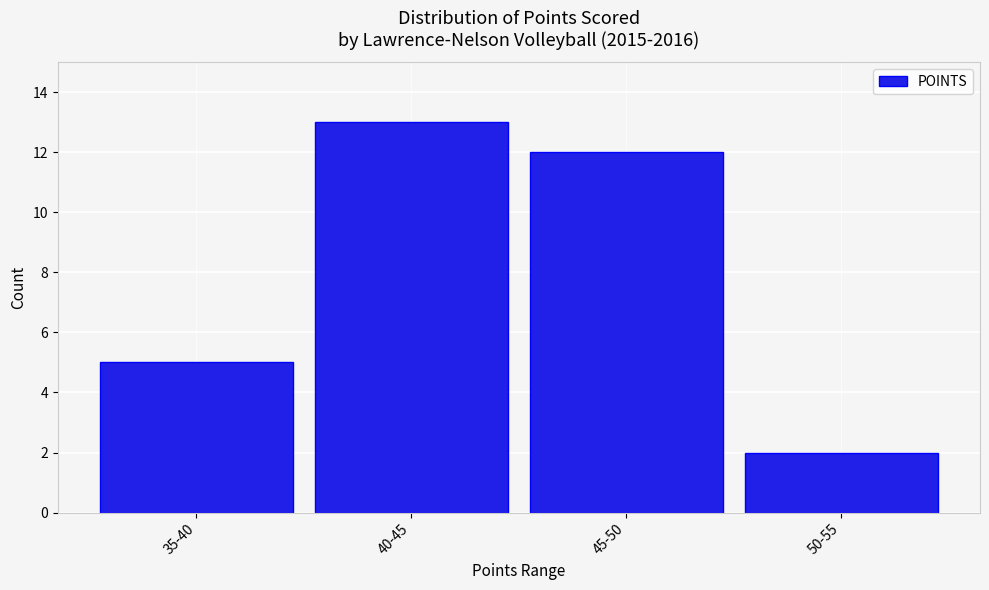

Reading left to right, list all the values displayed in this chart.

5	13	12	2